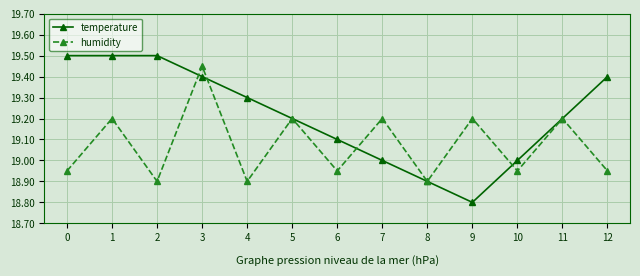

True or false: temperature has a value of 7.2 at 9.

False